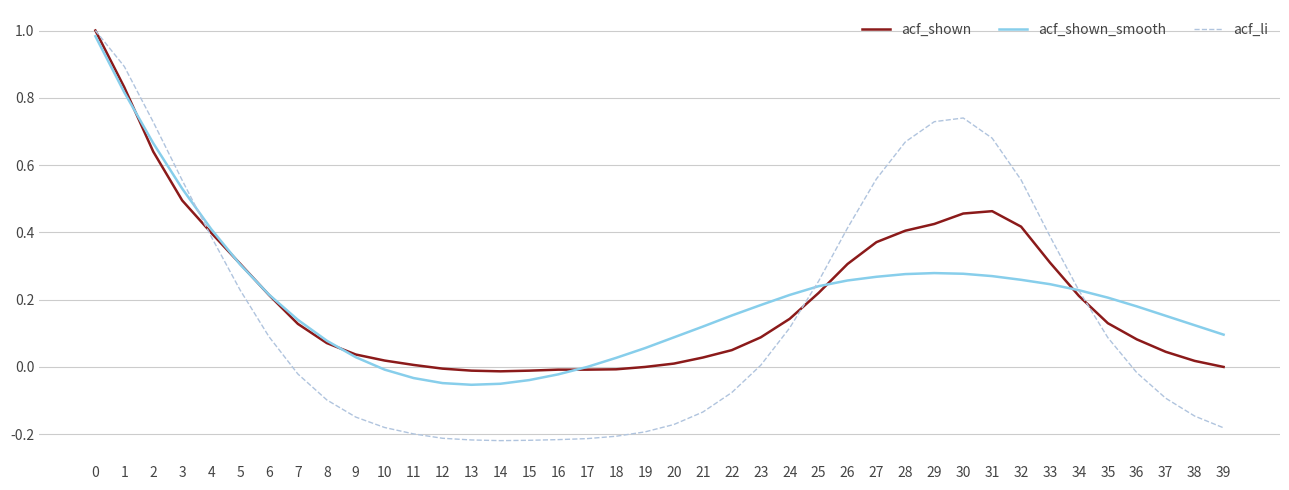

What is the total value across all series at 28?

1.4